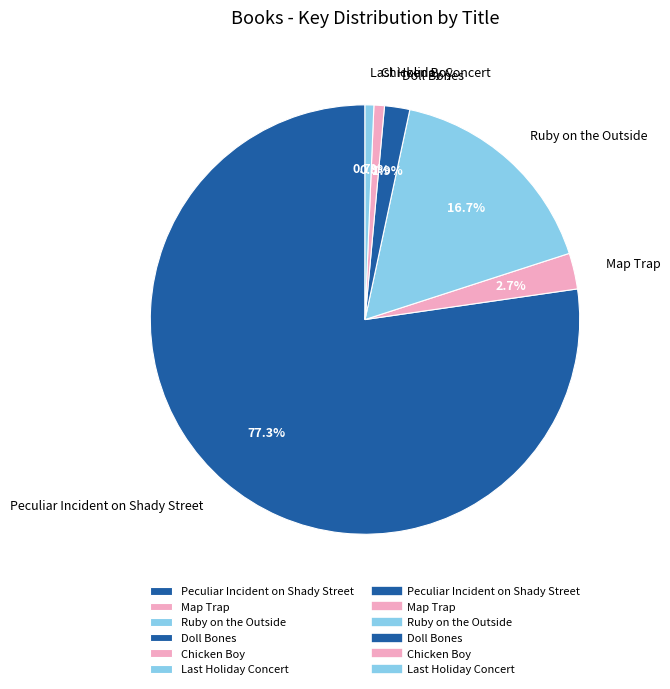

Is it true that Peculiar Incident on Shady Street is 69% of the pie?

False